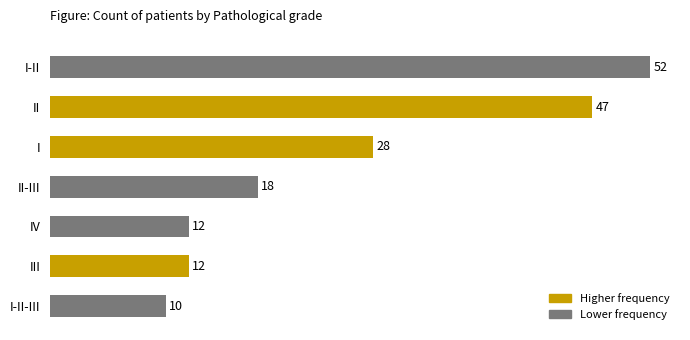

What is the ratio of the value at II-III to the value at I-II-III?

1.8